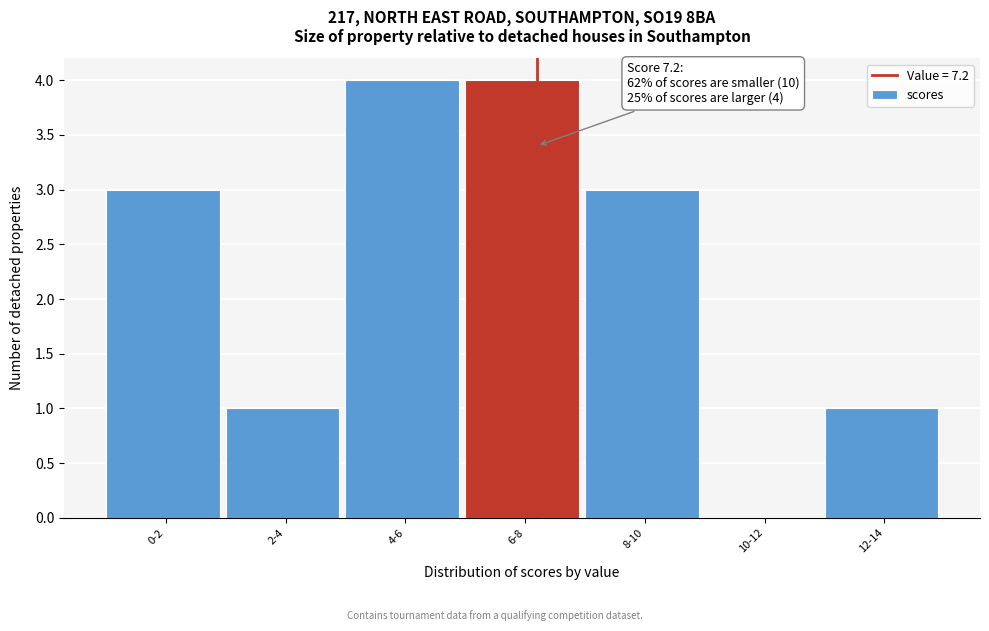

Reading left to right, list all the values displayed in this chart.

0-2=3	2-4=1	4-6=4	6-8=4	8-10=3	10-12=0	12-14=1